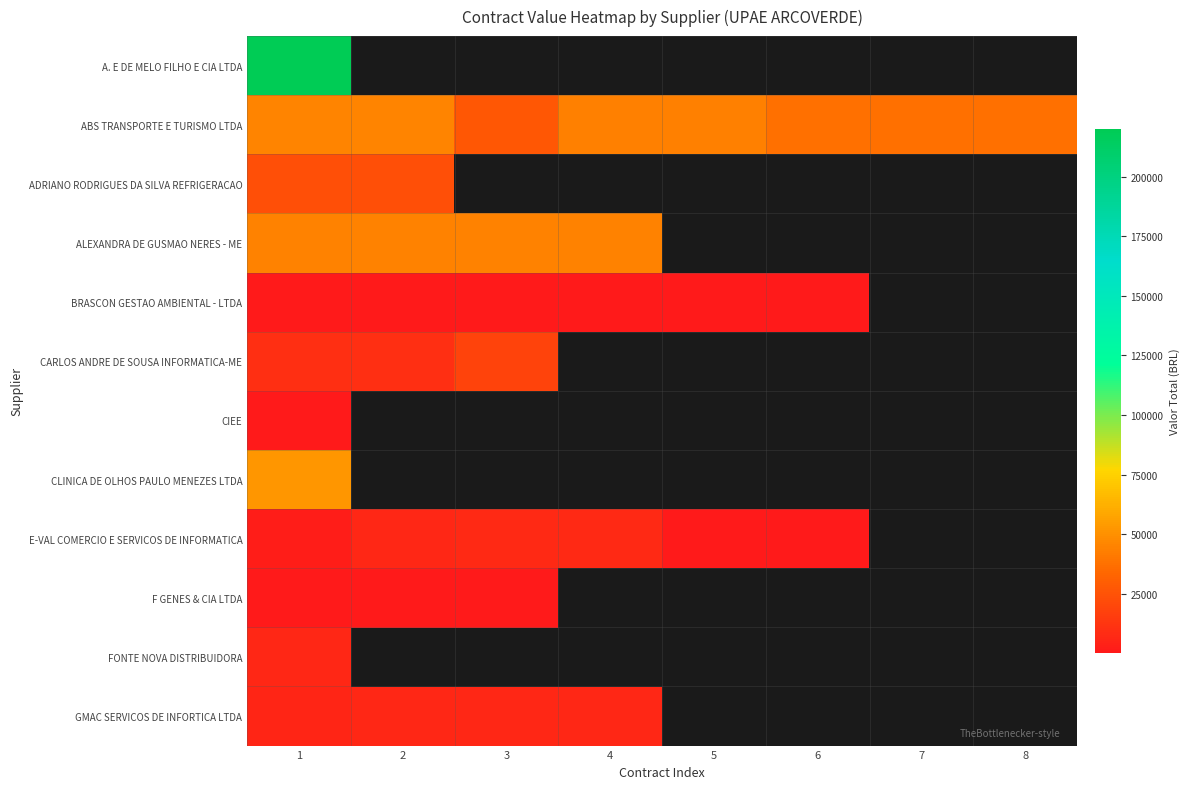

Which label corresponds to the smallest value in the chart?

6